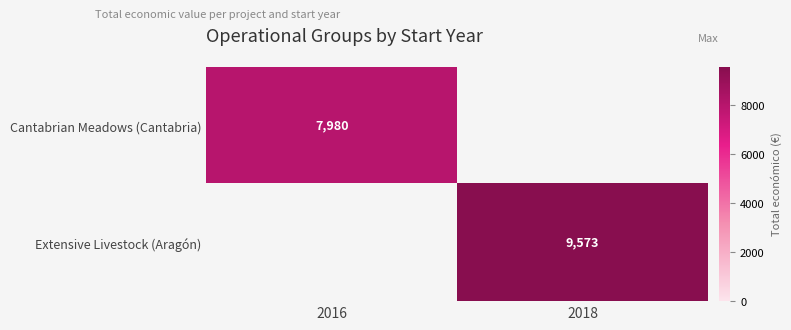

Is the value of Cantabrian Meadows (Cantabria) at 2016 greater than the value of Extensive Livestock (Aragón) at 2018?

No